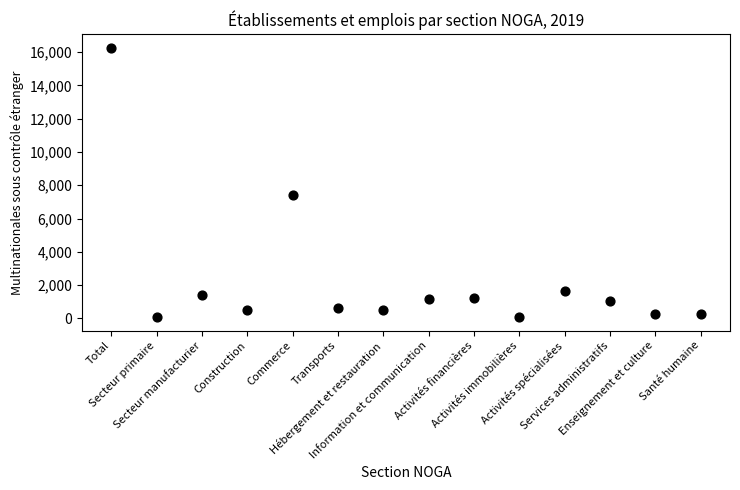

What is the range of Y values (max minus min)?

16179